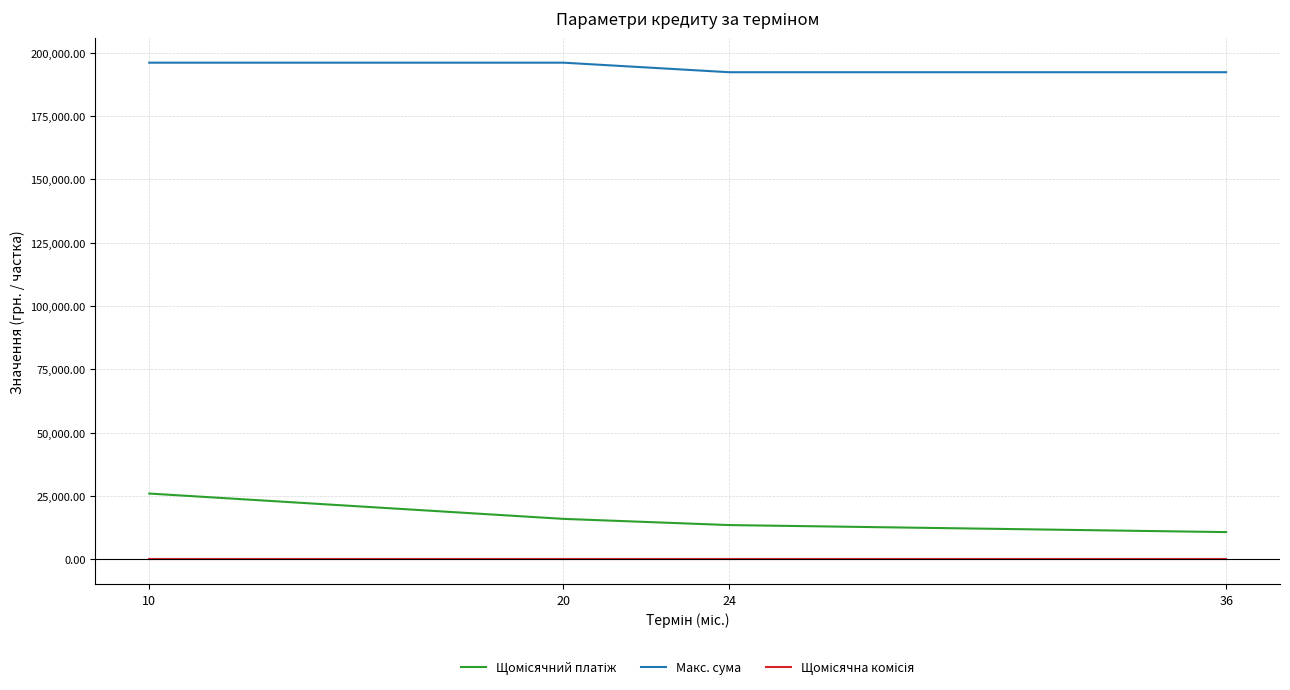

What is the highest value of the Макс. сума series?

196078.4